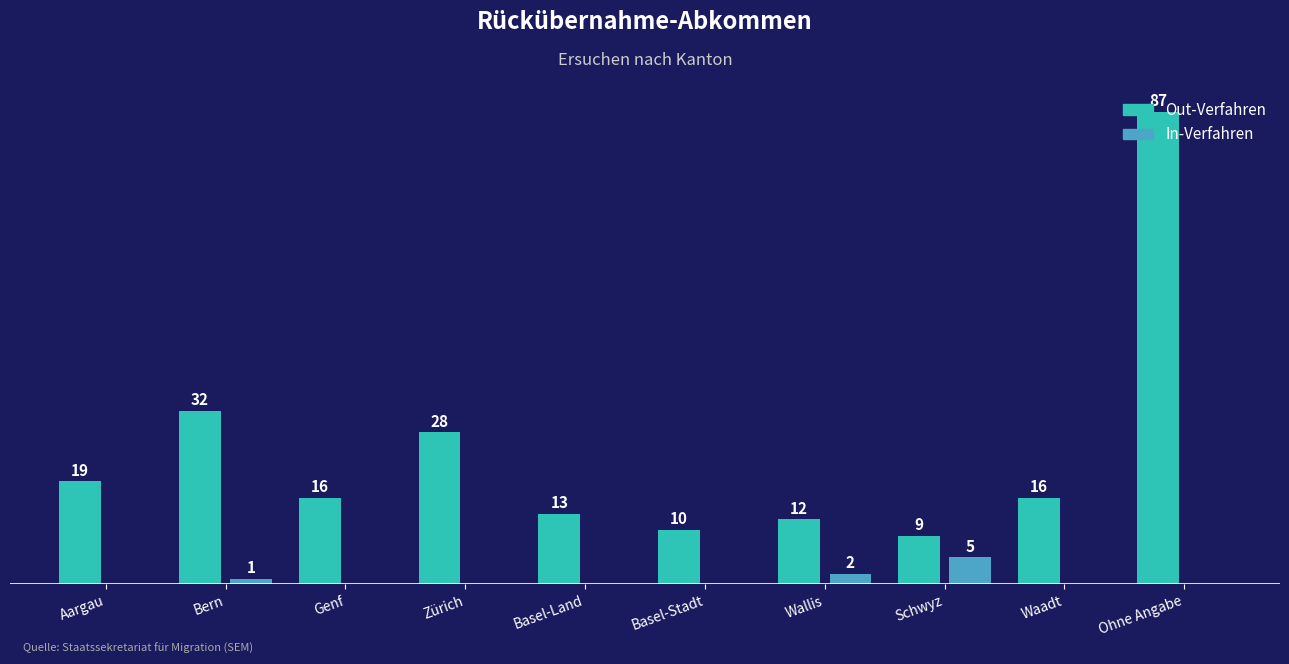

Is the value of In-Verfahren at Ohne Angabe greater than the value of Out-Verfahren at Basel-Stadt?

No